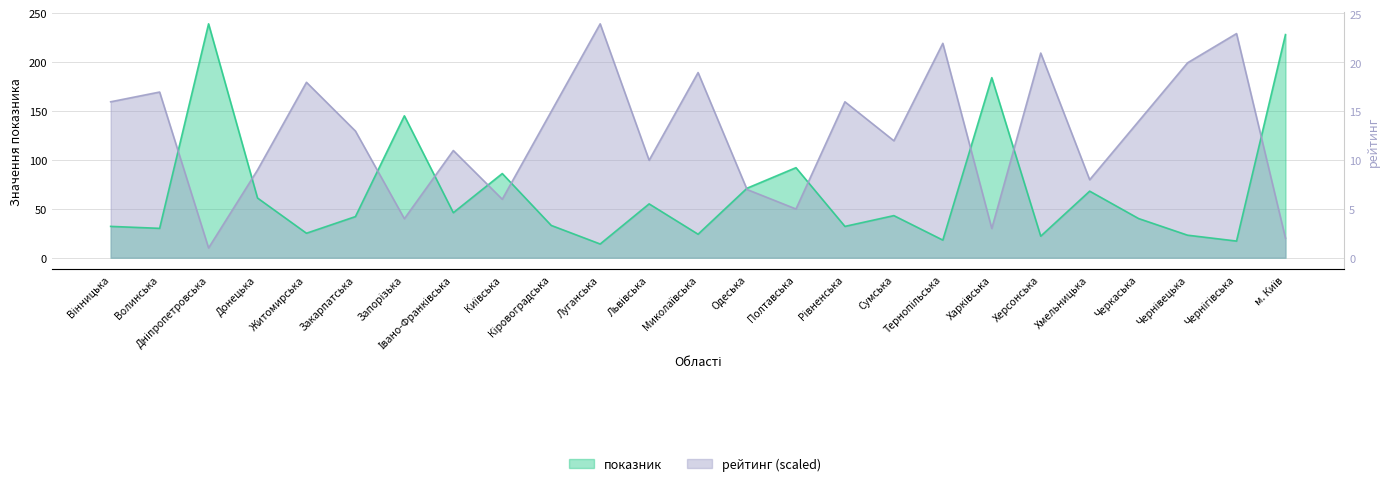

True or false: рейтинг has a value of 39.8 at Запорізька.

True